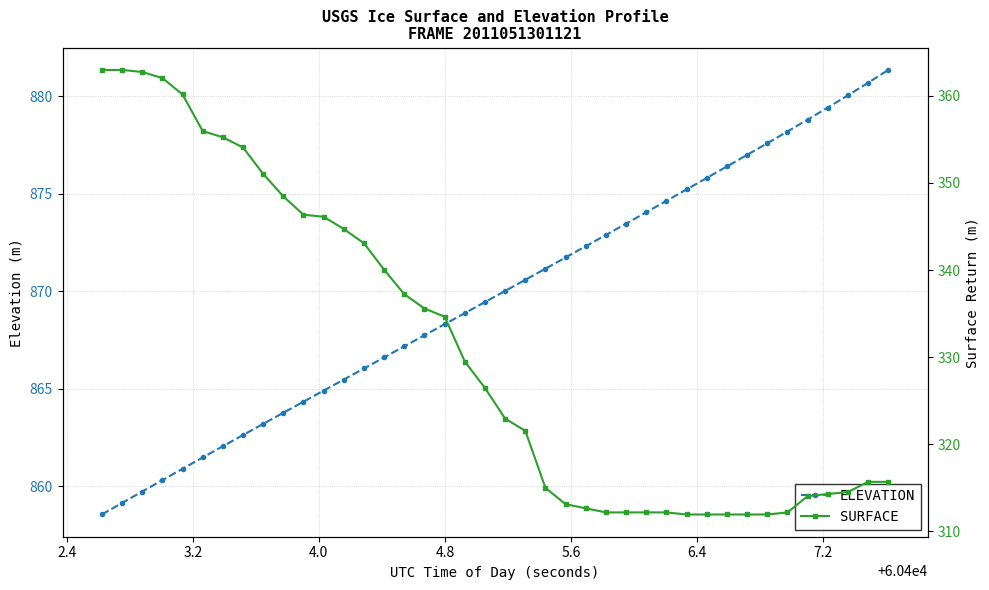

True or false: ELEVATION has more than 1 points higher than both neighbors.

False